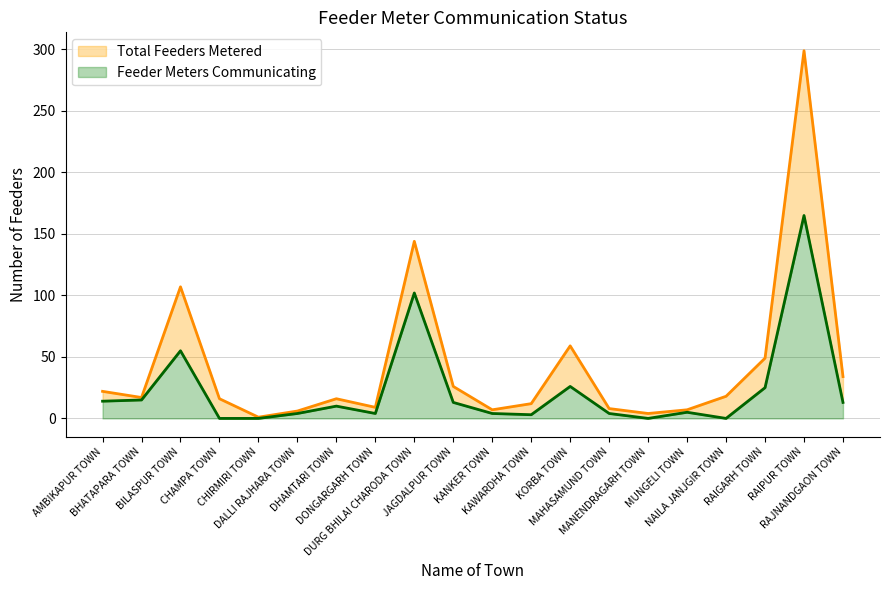

Where is Total Feeders Metered nearest to the value 150?

DURG BHILAI CHARODA TOWN